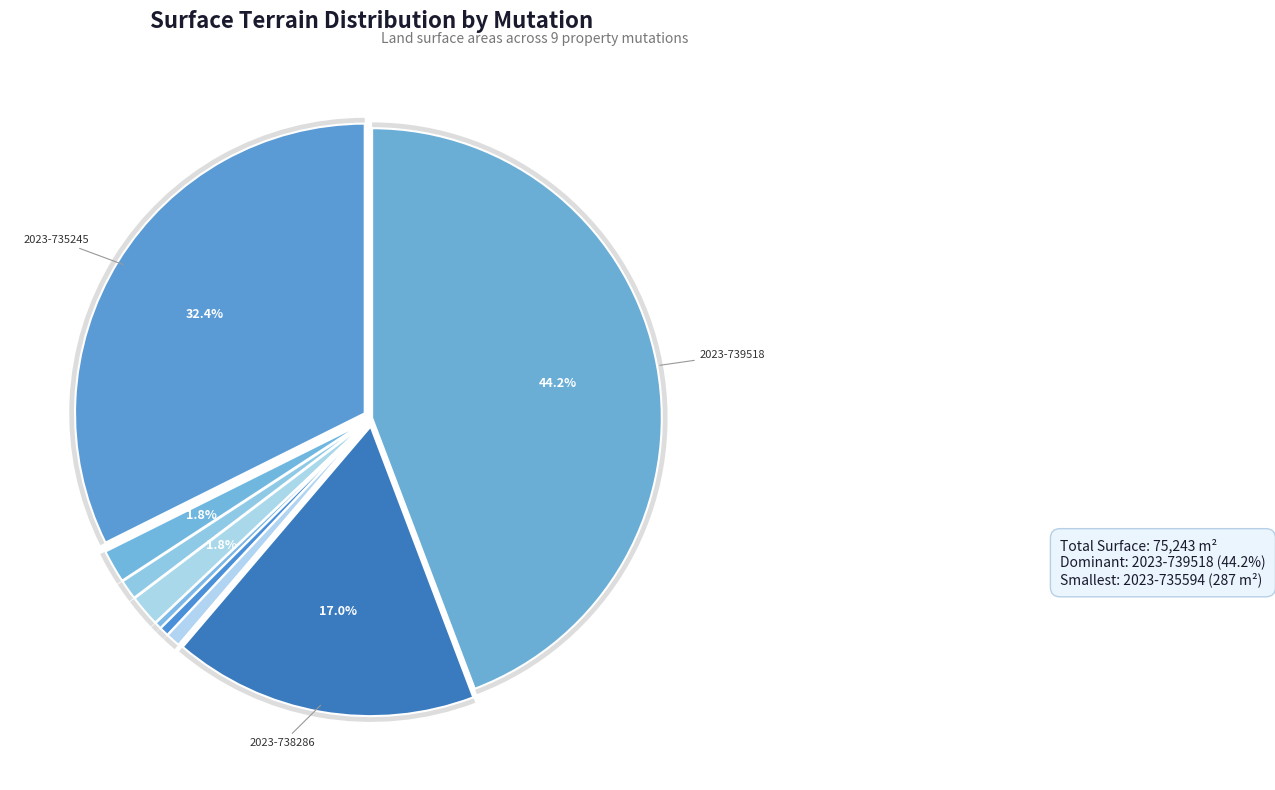

The 2023-735556 slice represents 1% of the pie. True or false?

False